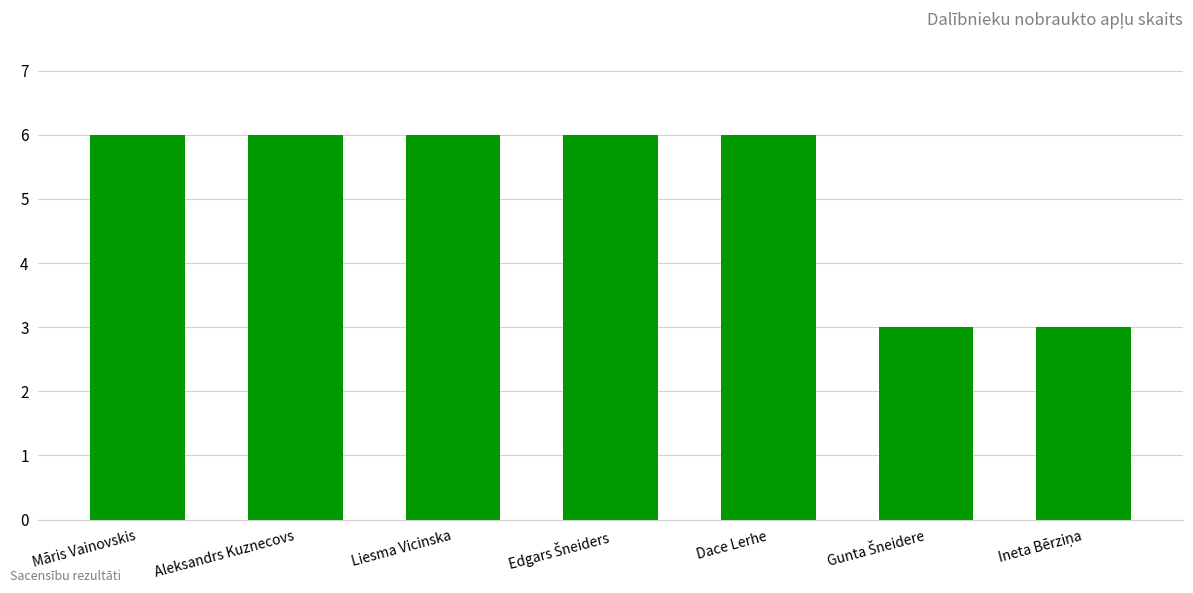

How many bars are there in total?

7